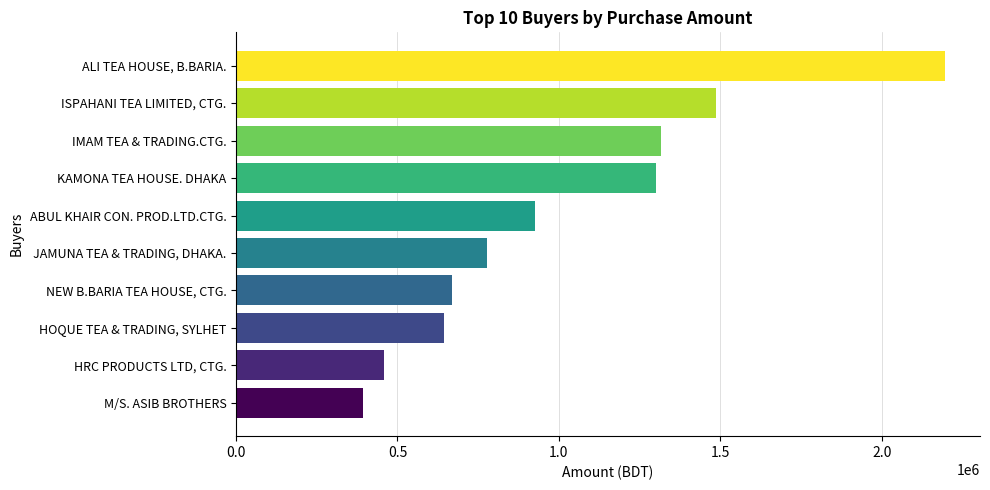

Does the chart contain any negative values?

No